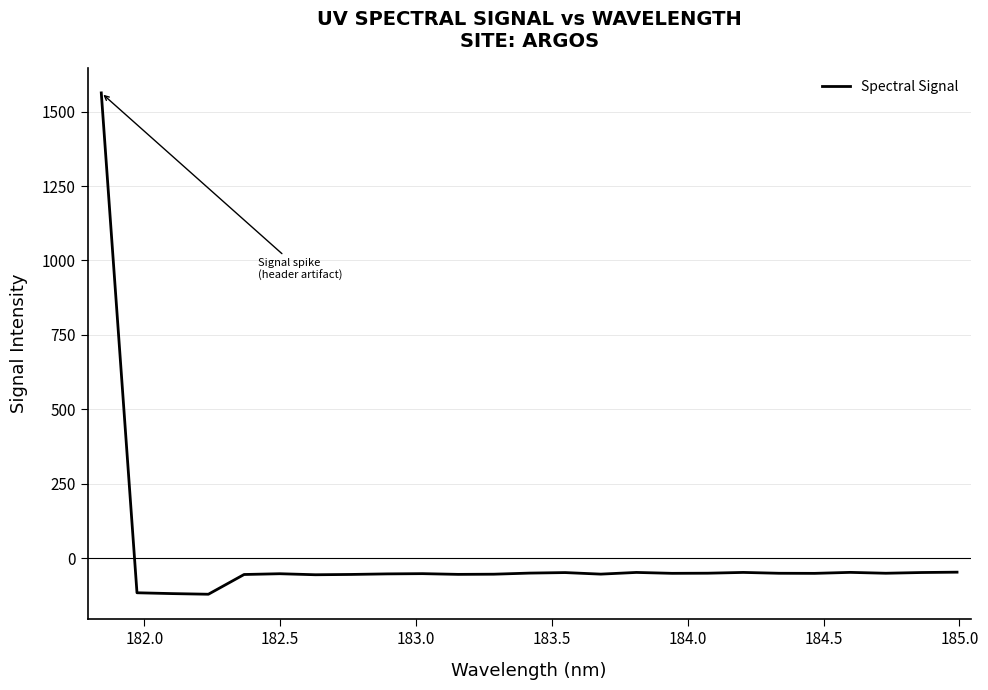

Does the chart display data point markers on the line(s)?

No